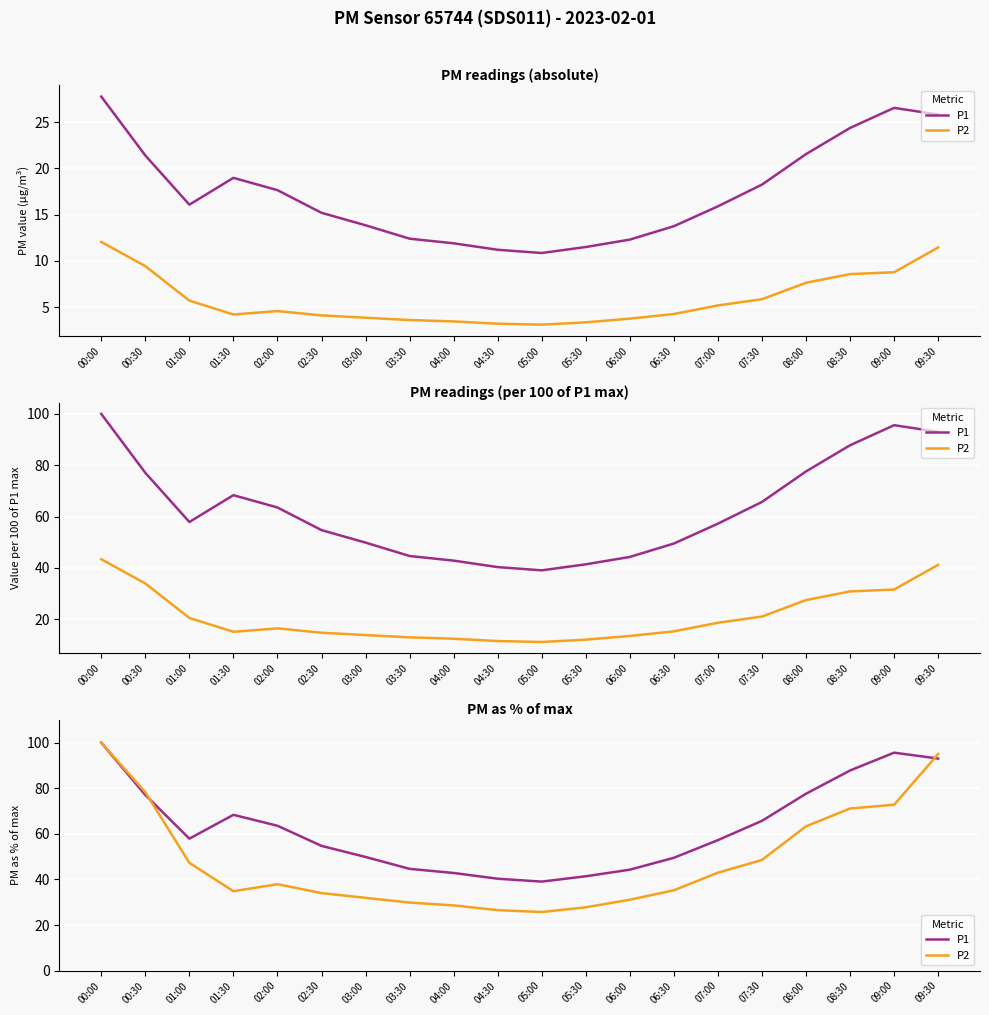

Where do P2 and P1 first cross each other?

00:30 and 01:00